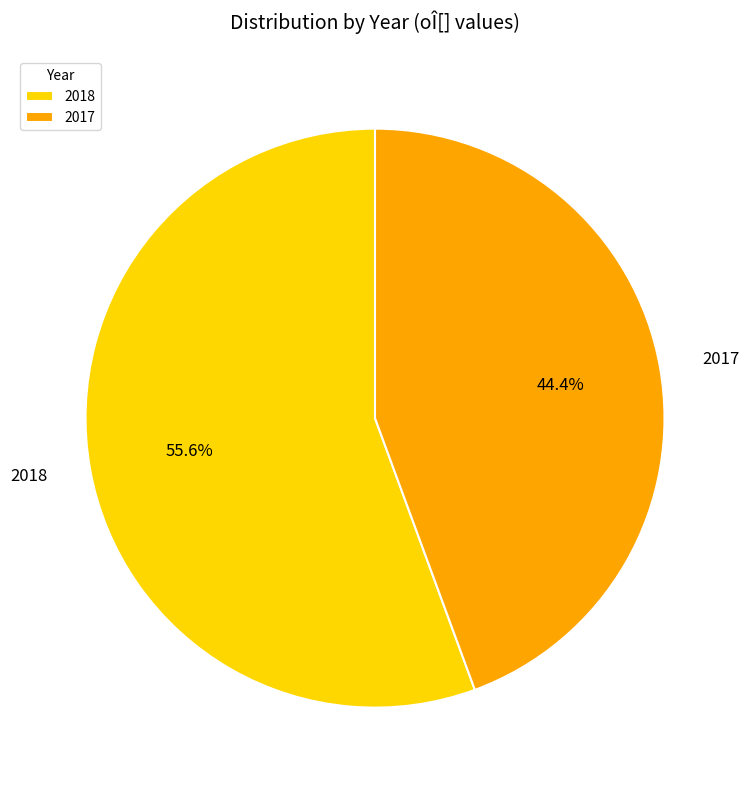

To the nearest percent, what is the difference between the largest and smallest slice percentages?

11%